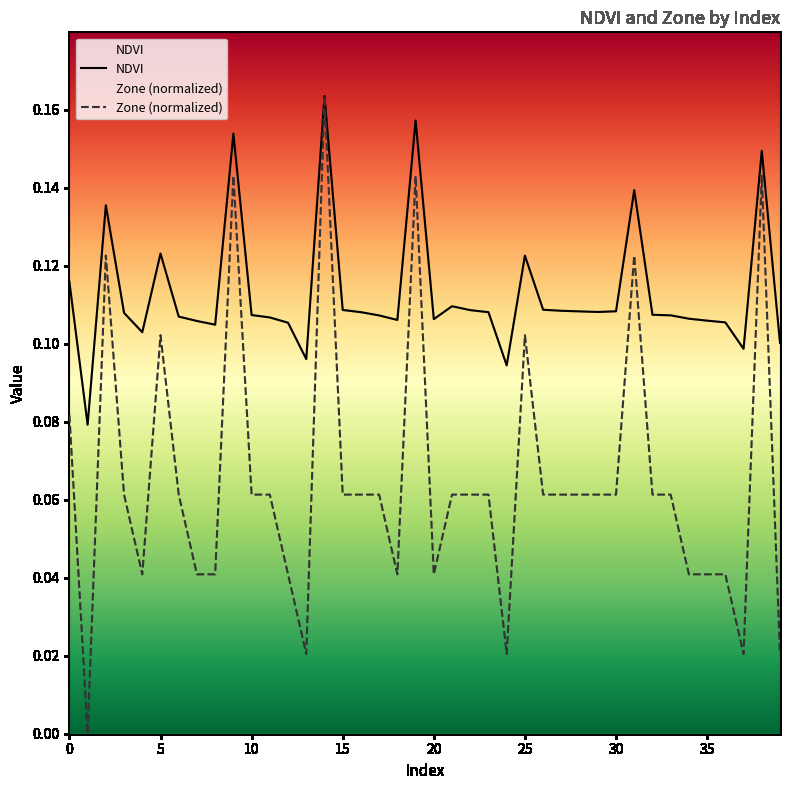

Rank the series at 1 from lowest to highest value.

Zone, NDVI